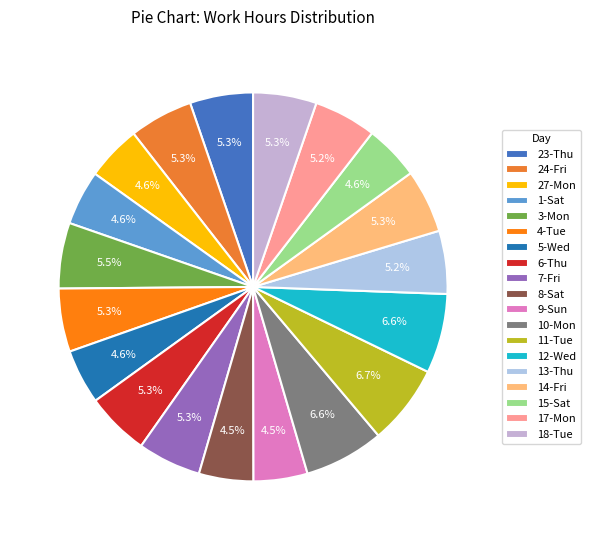

Which slice is the largest?

11-Tue